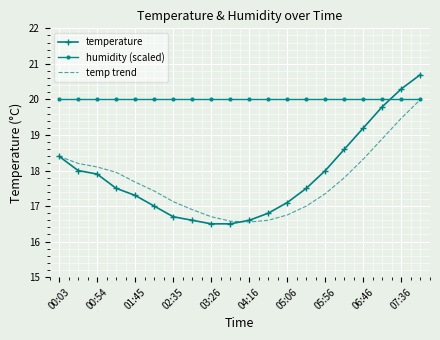

How many times do temperature and humidity (scaled) cross each other?

1